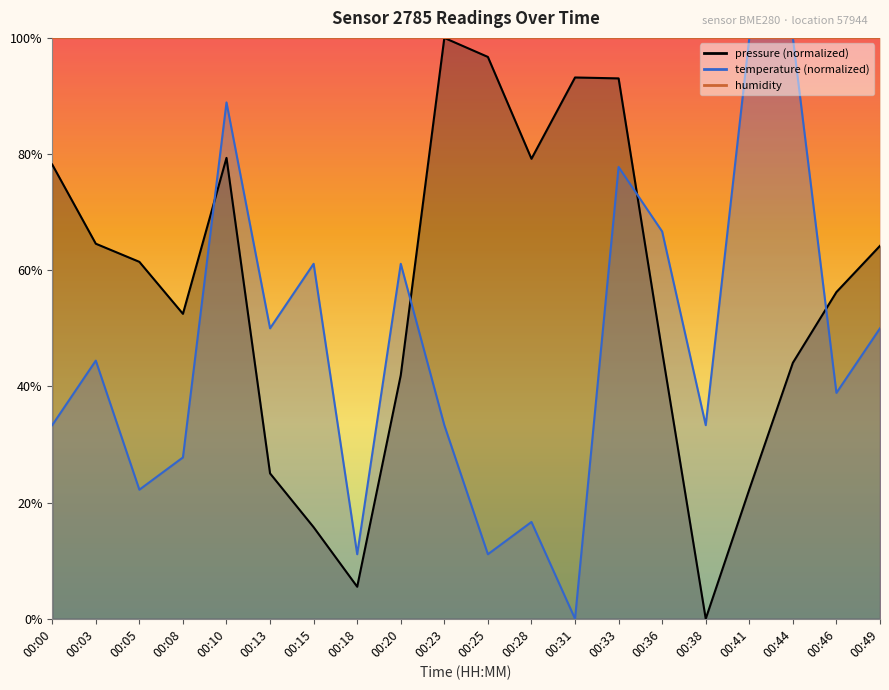

What is the greatest value displayed?

100.0